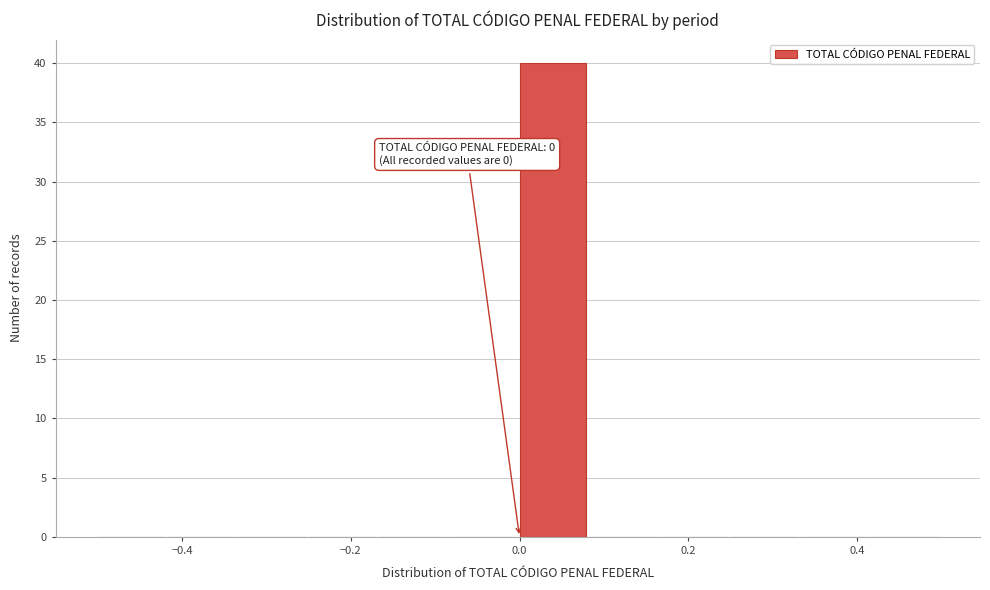

Which range on the x-axis has the tallest bar?

0.00 to 0.08